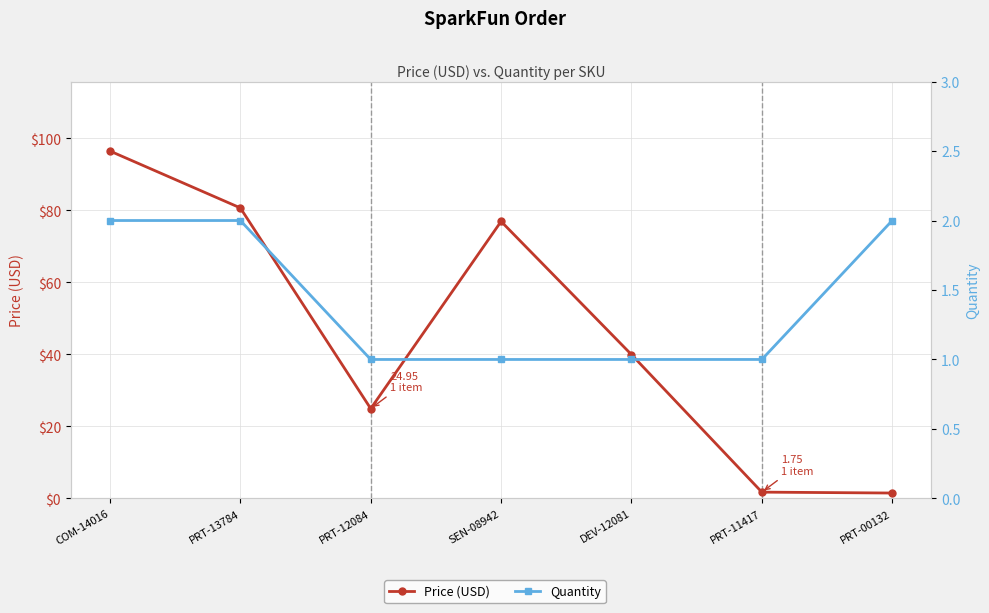

Is this an area chart (filled region under the line)?

No